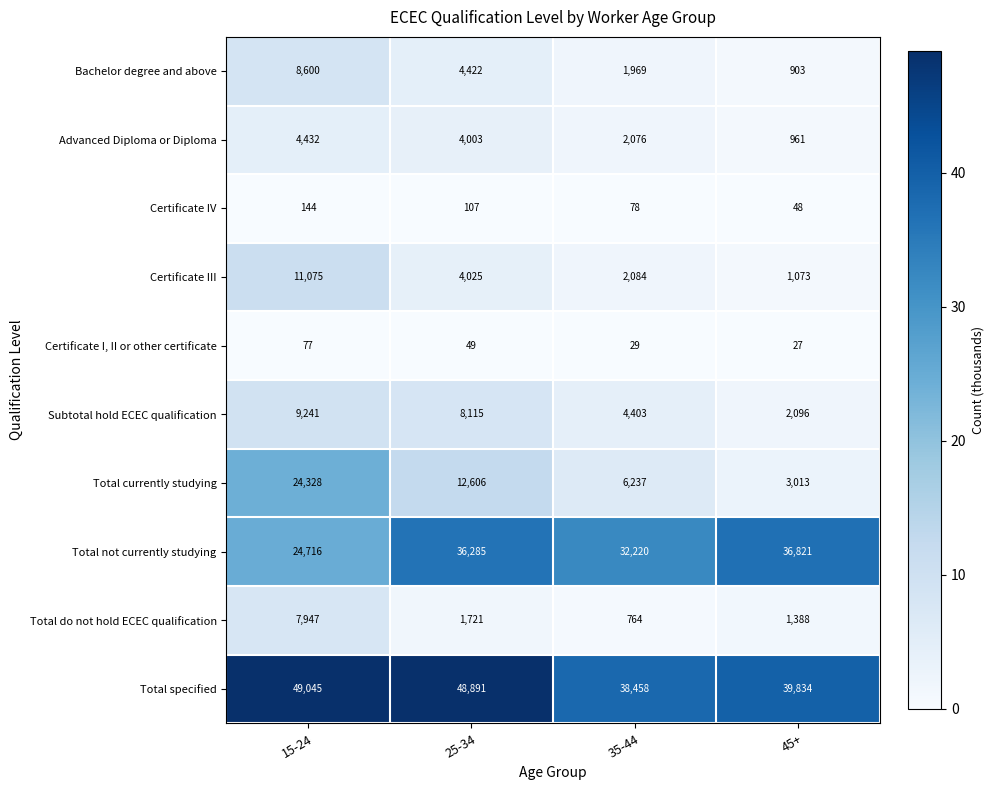

What value does the Advanced Diploma or Diploma series have at 15-24?

4432